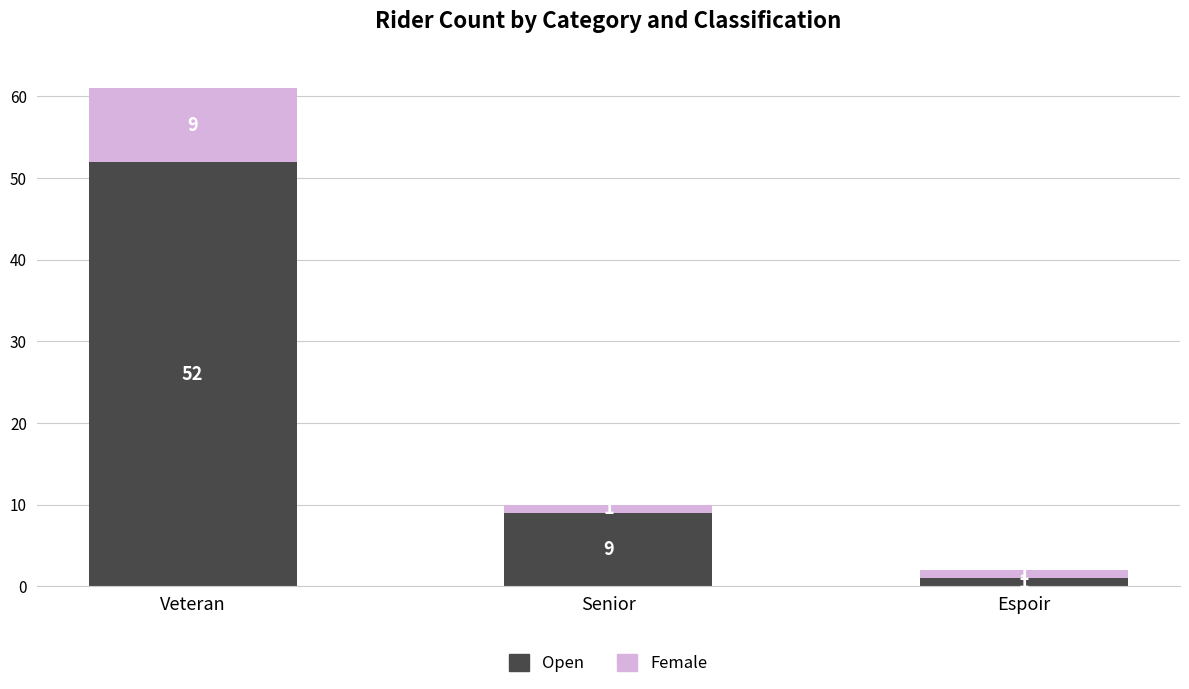

True or false: Open has a value of 52 at Veteran.

True